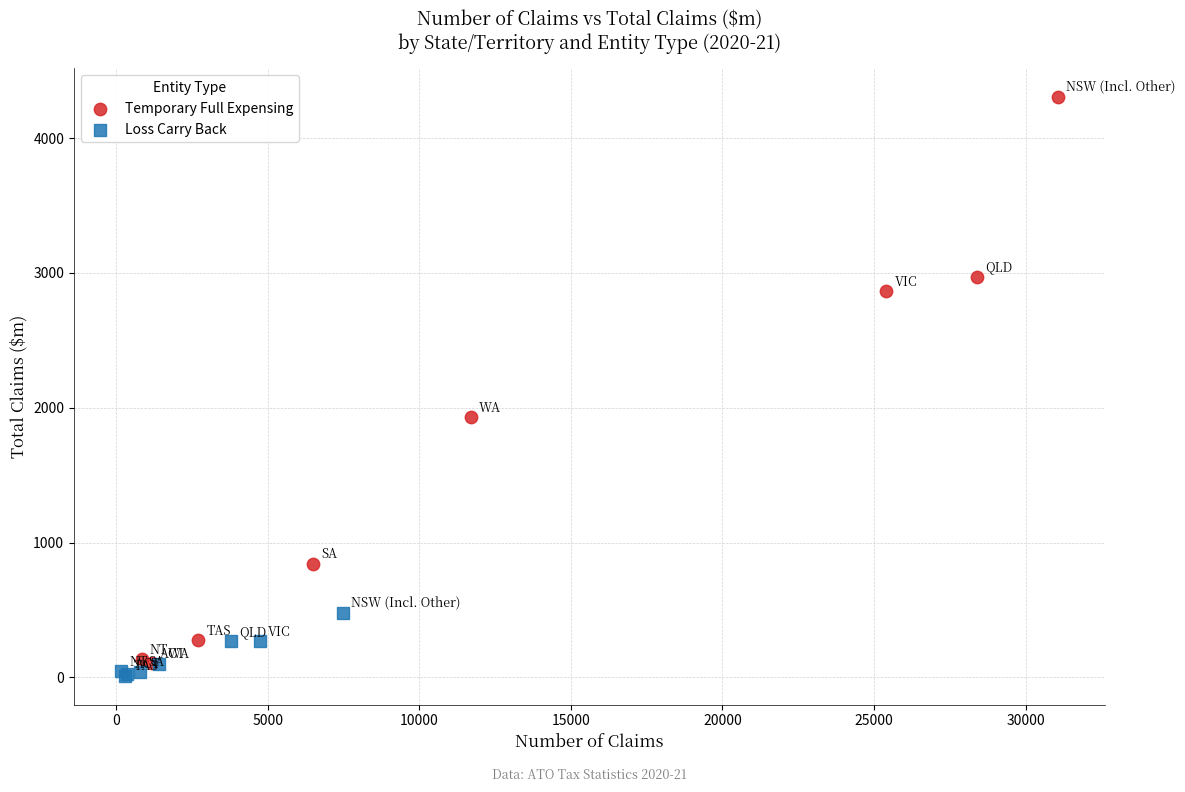

What are all the series names shown in the legend?

Temporary Full Expensing, Loss Carry Back